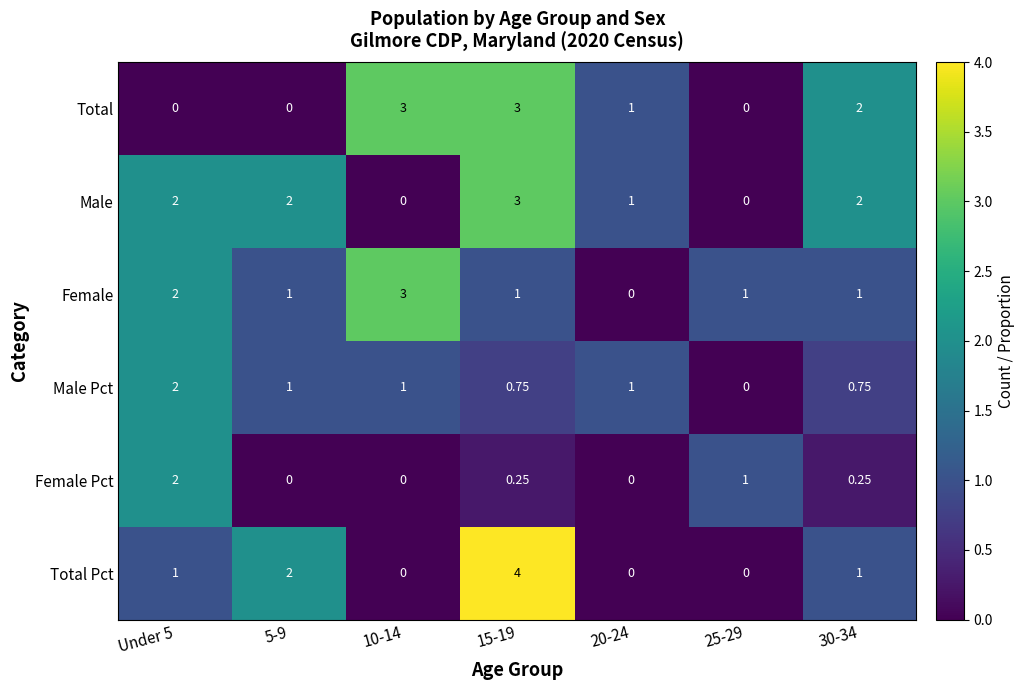

What is the spread (max minus min) of values at 20-24?

1.0